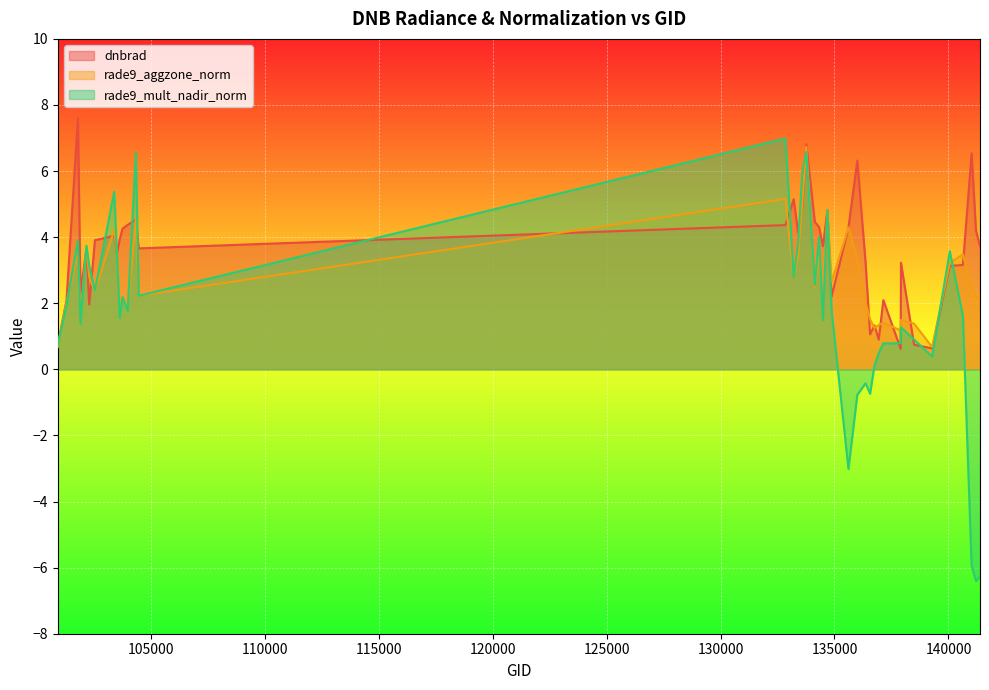

True or false: dnbrad has more than 0 interior local peaks.

True